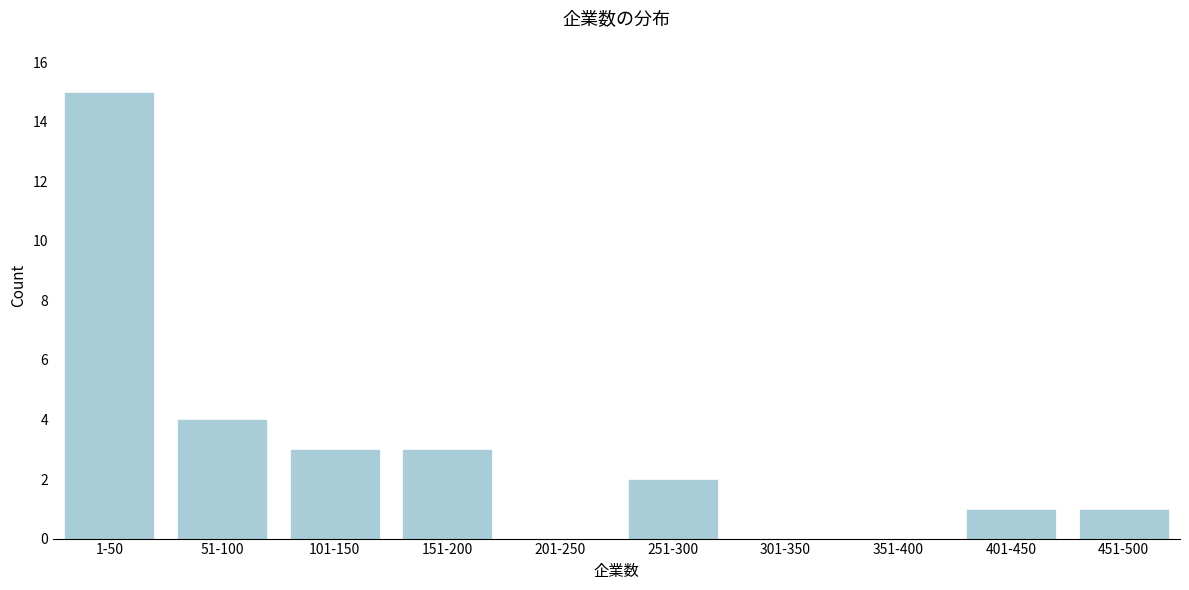

Reading left to right, list all the values displayed in this chart.

1-50=15	51-100=4	101-150=3	151-200=3	201-250=0	251-300=2	301-350=0	351-400=0	401-450=1	451-500=1